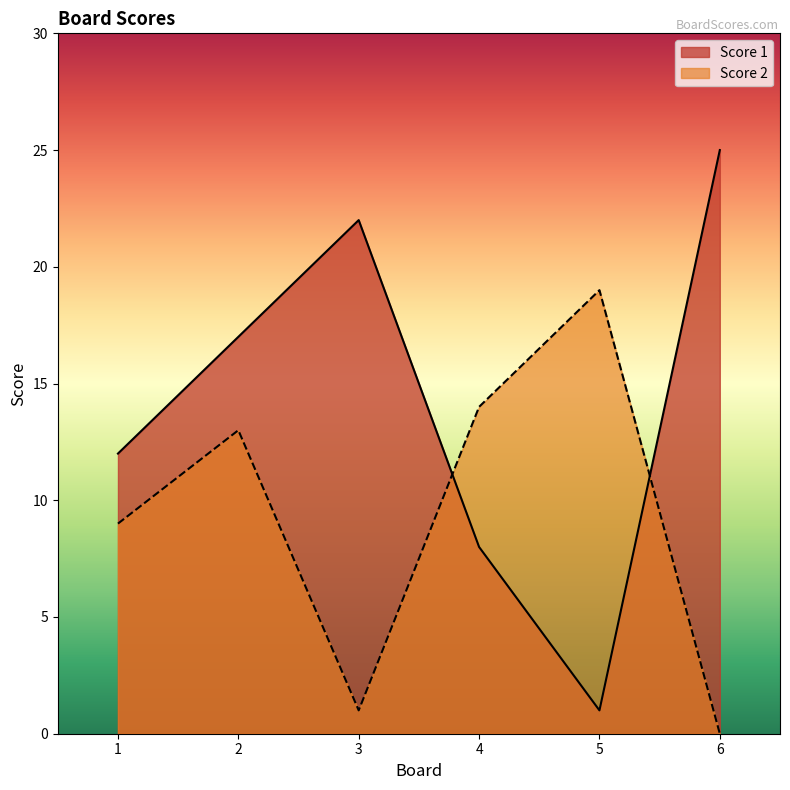

What is the highest value of the Score 1 series?

25